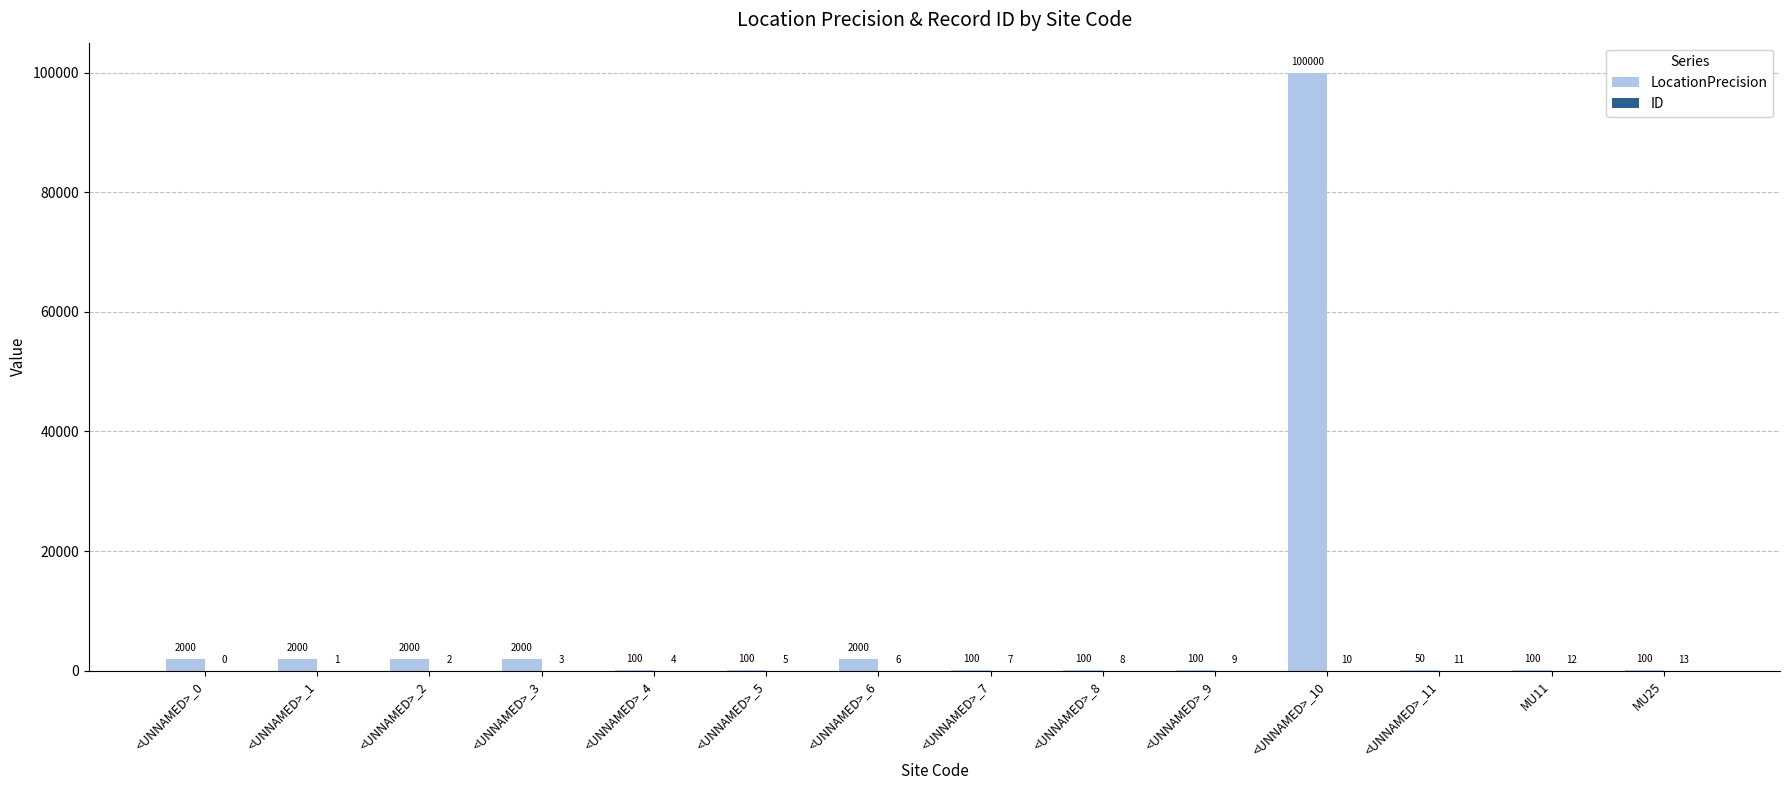

Does the chart contain stacked bars?

No